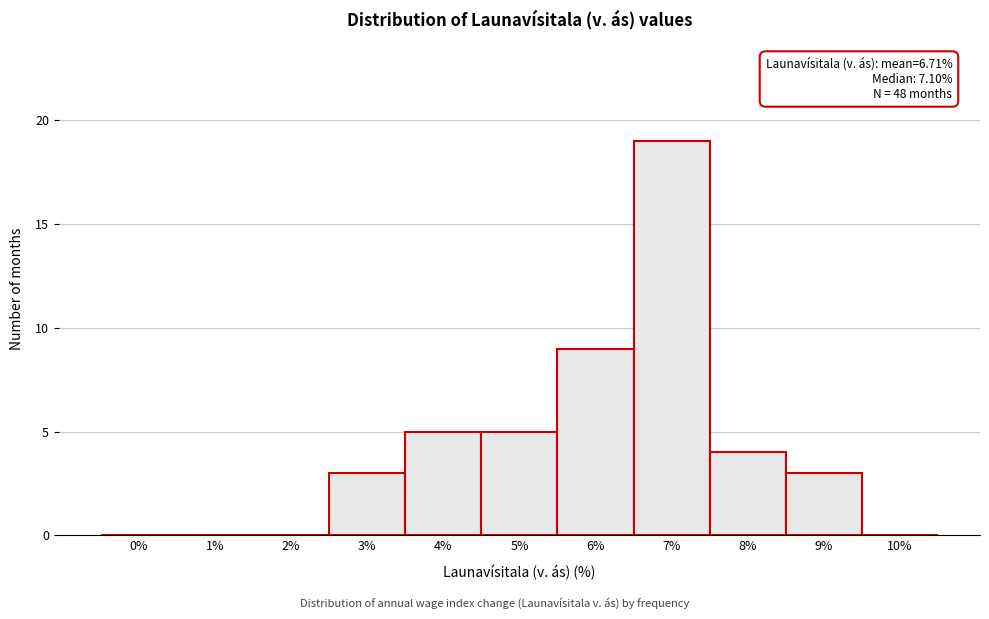

Which has a higher value, 4% or 1%?

4%